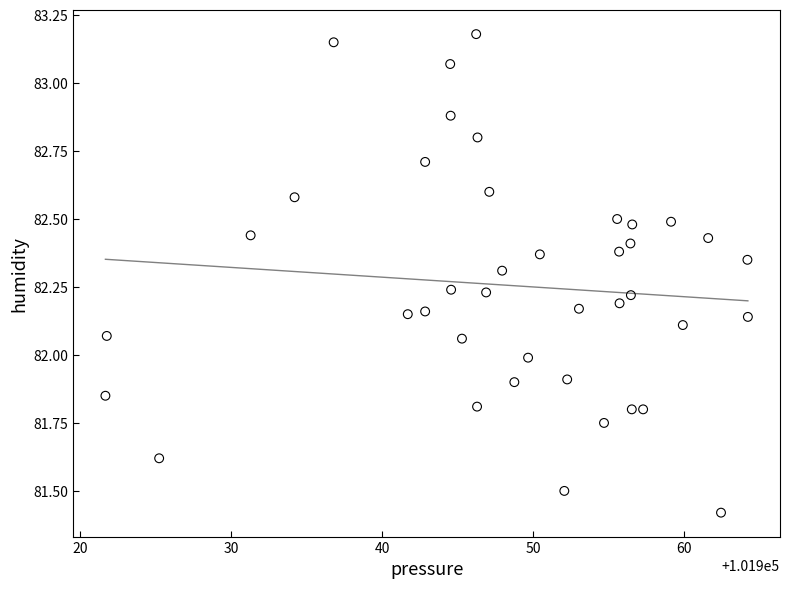

What is the range of Y values (max minus min)?

1.8